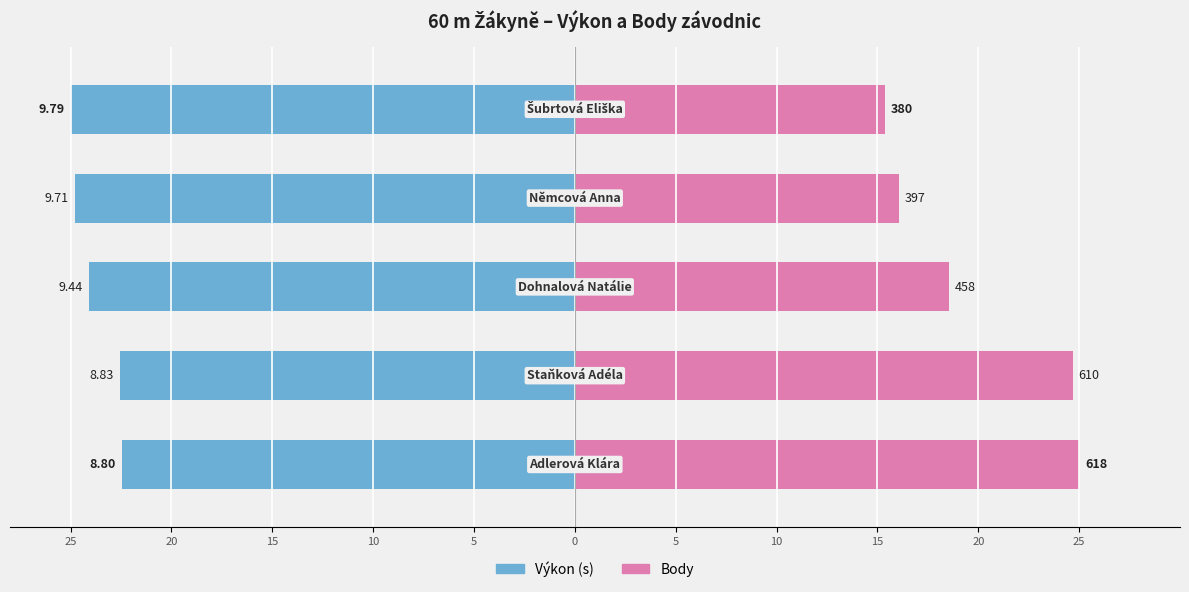

How many data points does each series have?

5